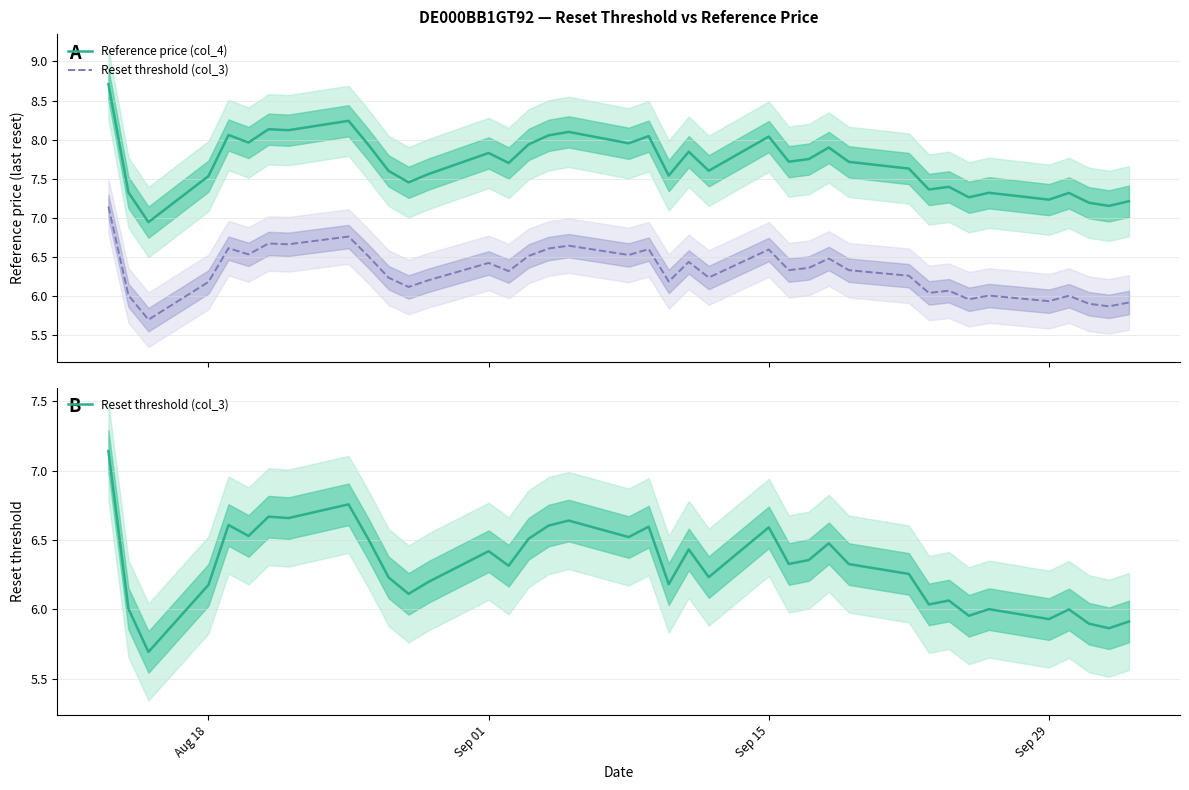

What is the average value of the Reset threshold (col_3) series?

6.3